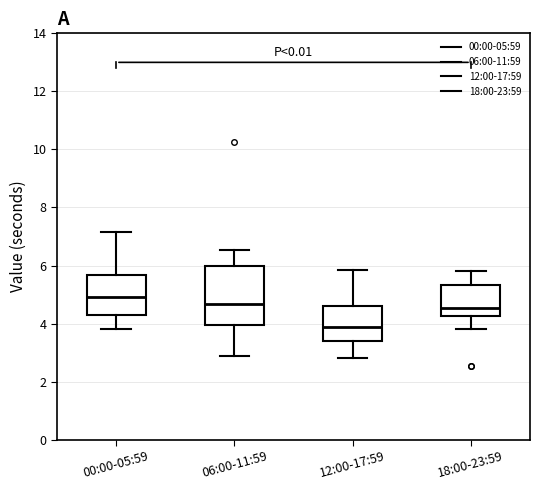

Which box has the lowest median line?

12:00-17:59